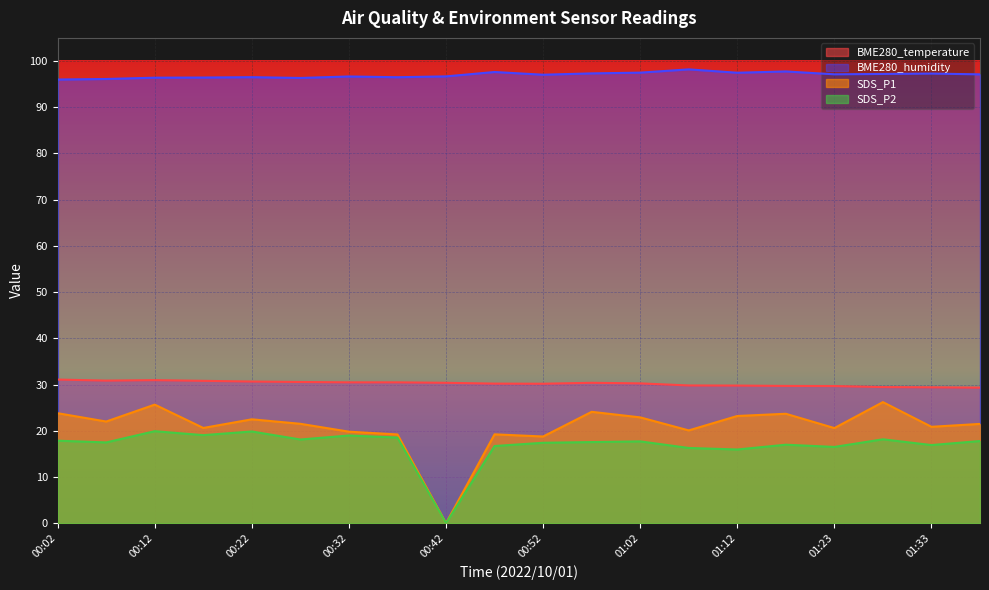

What is the minimum value for BME280_humidity?

96.0